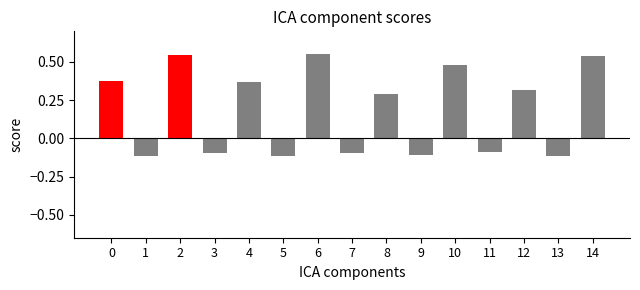

What is the difference between the second highest and second lowest values?

0.7